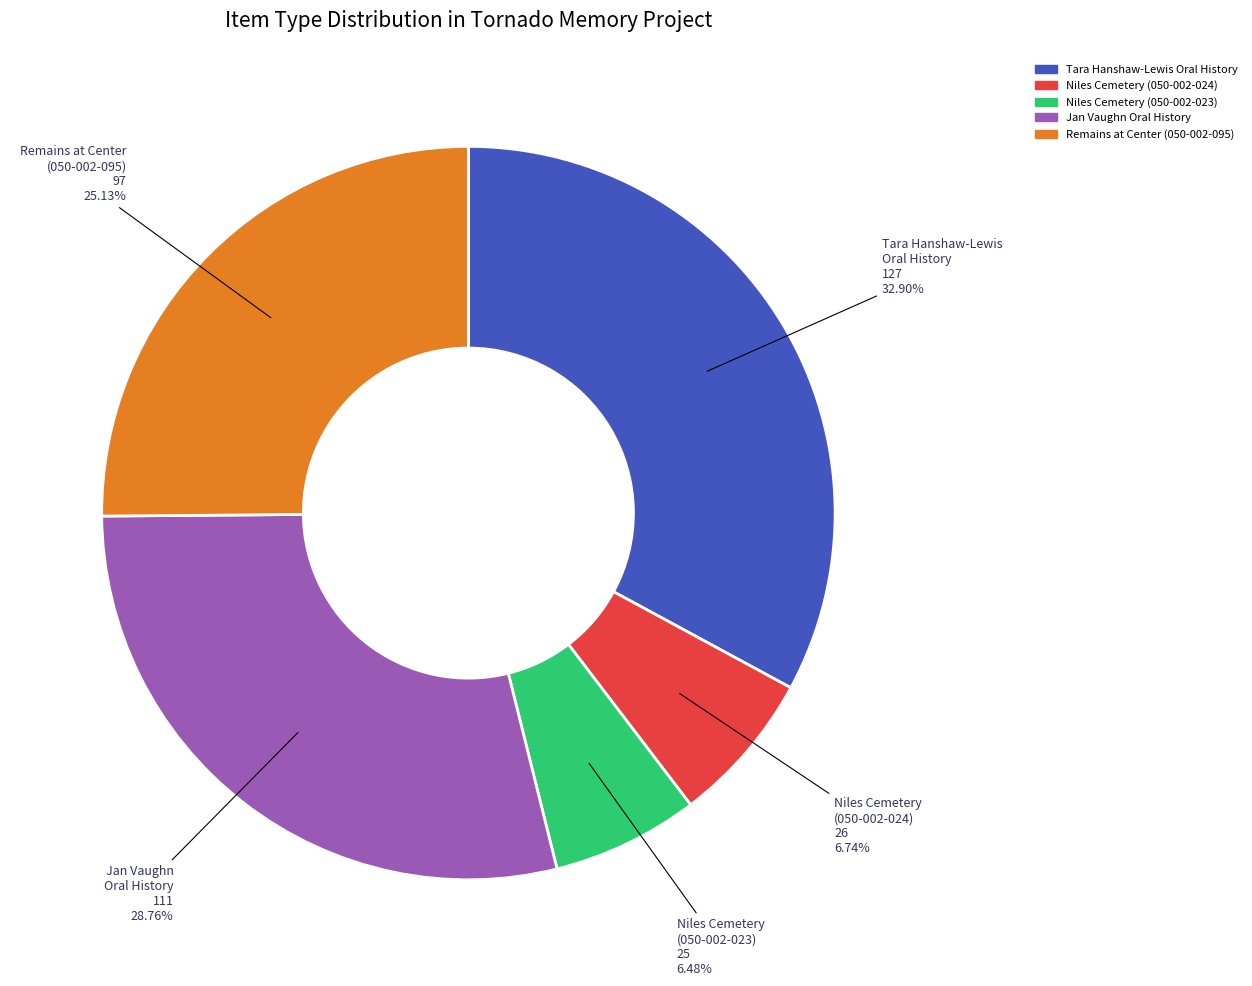

Is there any slice that represents more than half of the pie?

No